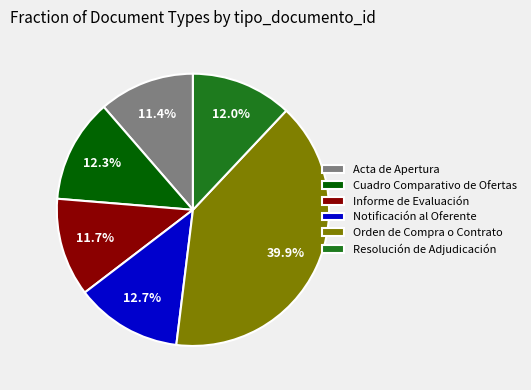

What is the largest slice in the pie chart?

Orden de Compra o Contrato